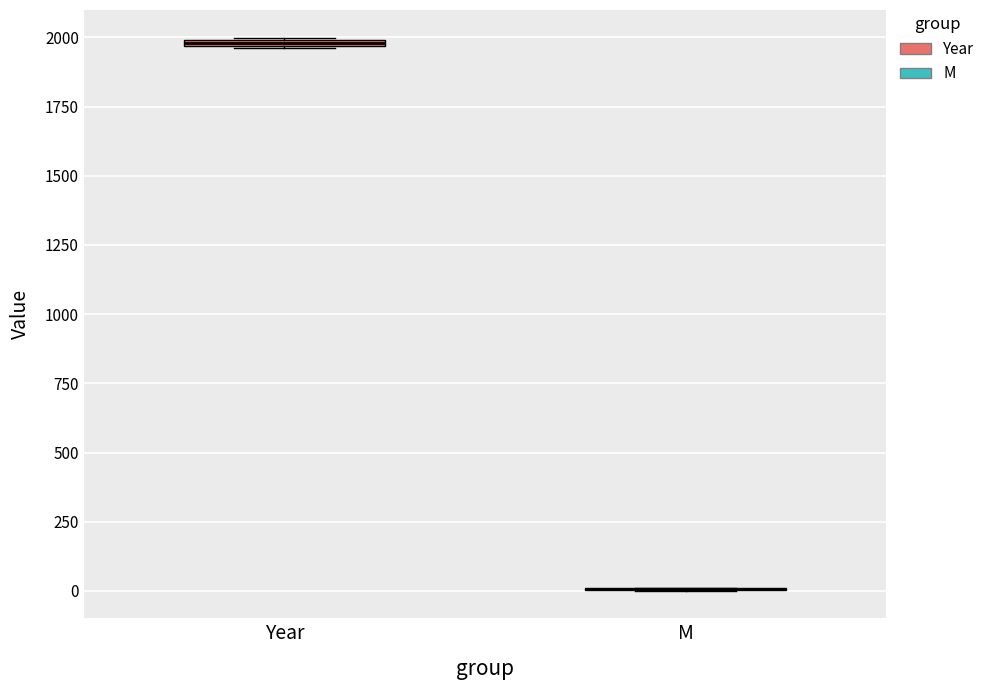

Where is the upper edge of the box for Year on the y-axis? The values are not printed on the chart, so give them approximately, as read against the axis.

2000